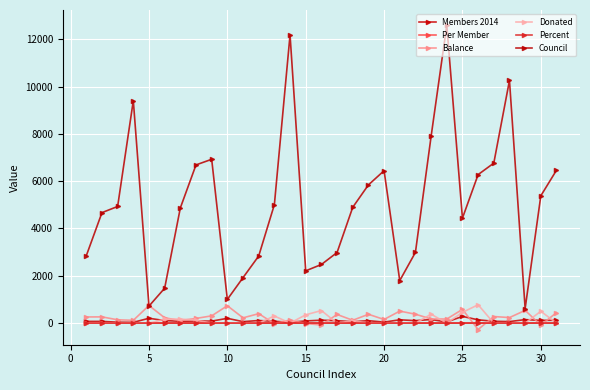

True or false: Council and Members 2014 cross at least once.

False